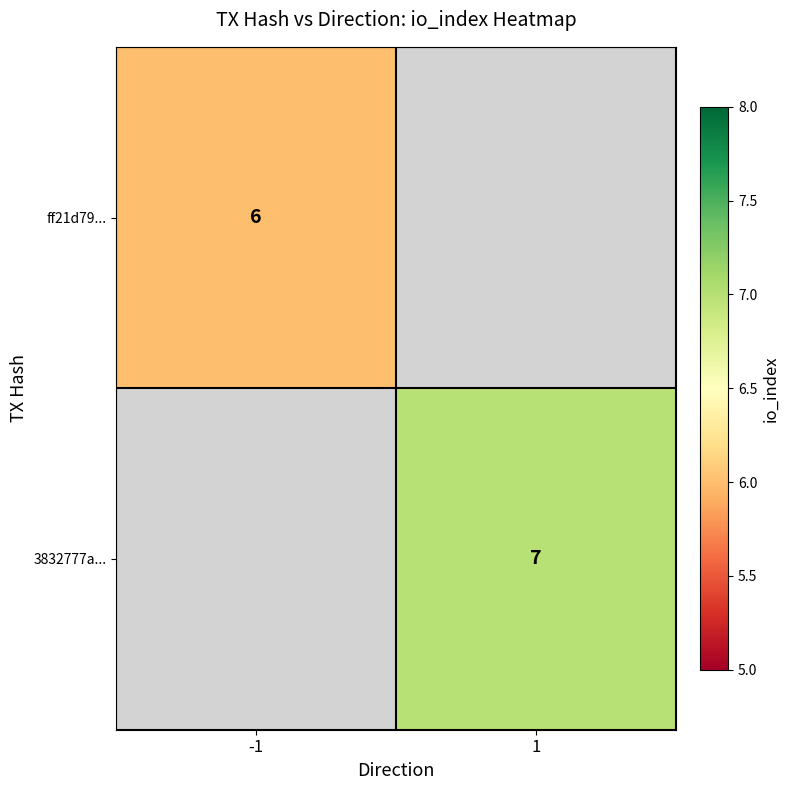

Is the value of 3832777a... at 1 greater than the value of ff21d79... at -1?

Yes